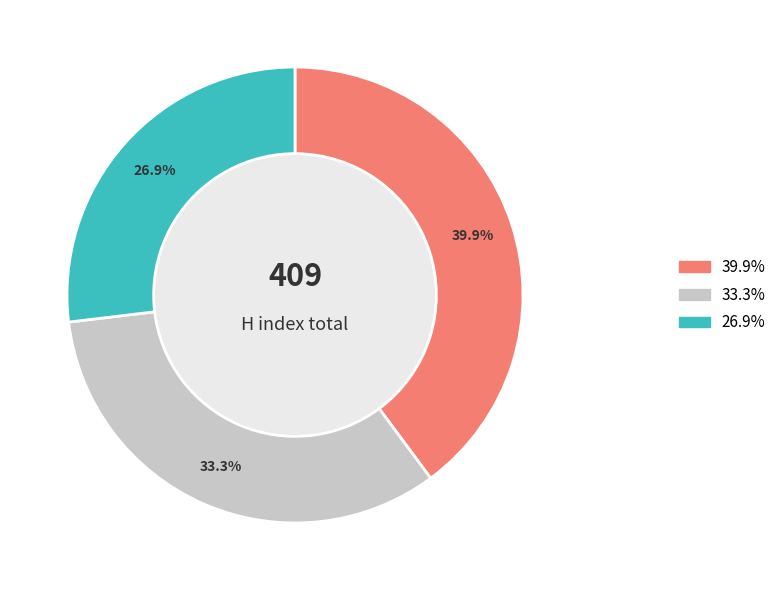

Is there any slice that represents more than half of the pie?

No